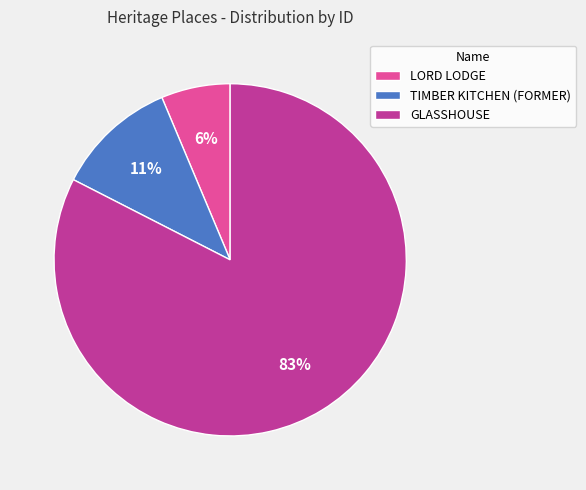

To the nearest percent, what portion does LORD LODGE represent?

6%